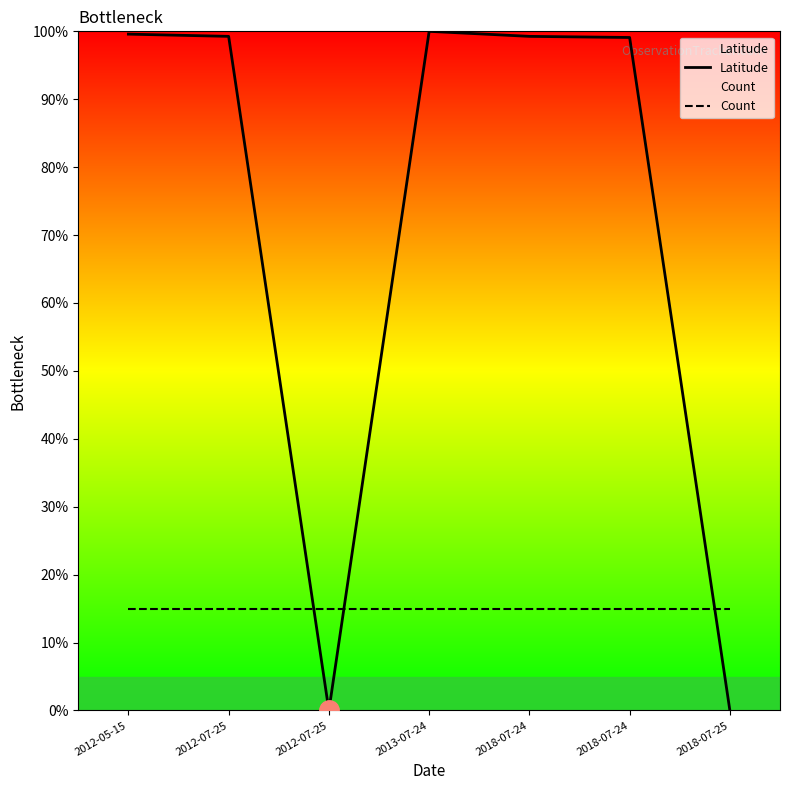

At how many categories does at least one series exceed 0?

7